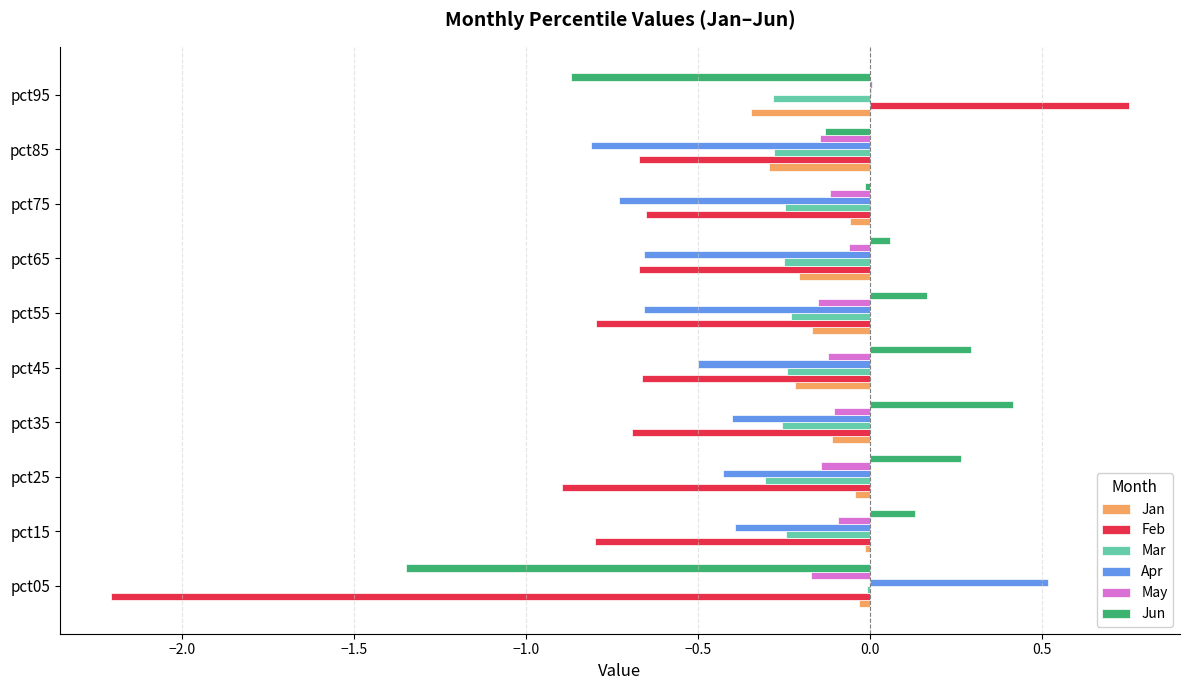

How many values in the Jun series exceed 0?

6